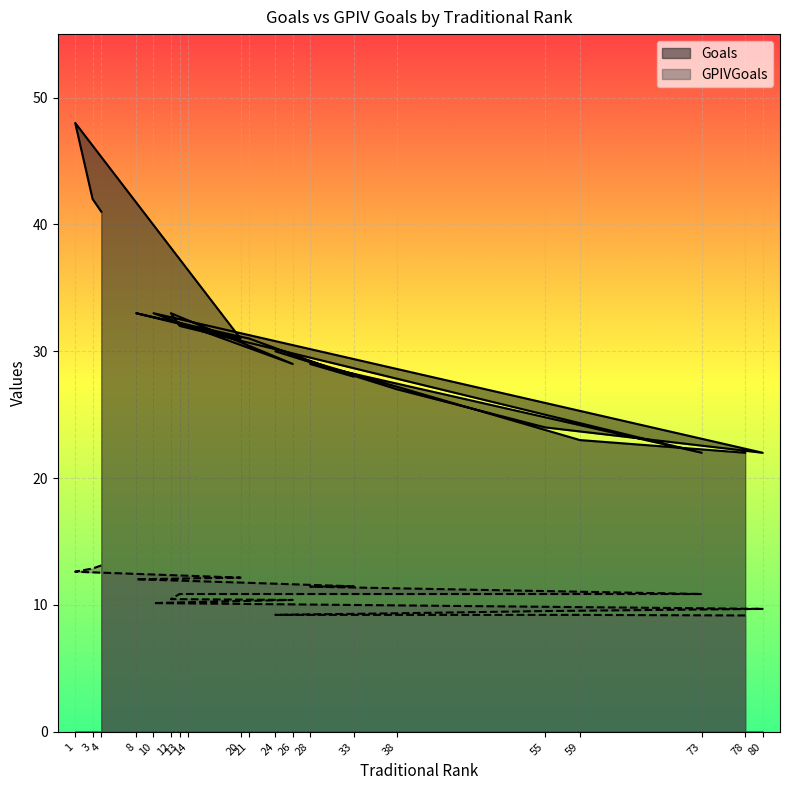

How many values in the Goals series are below 31?

10